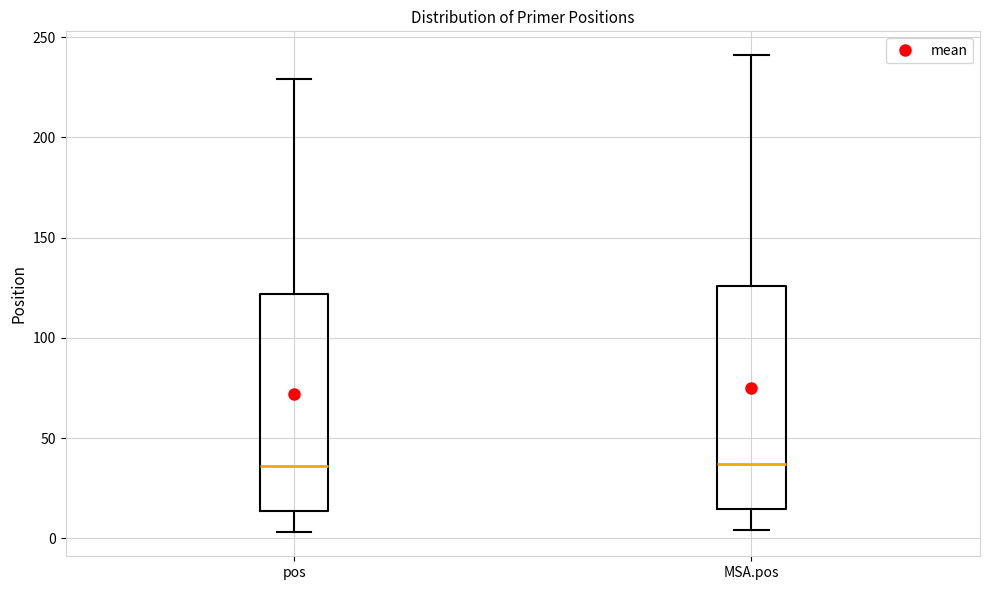

Reading left to right, read every box against the y-axis: the position of its median line, the range the box covers, and the ends of its whiskers. The values are not printed on the chart, so give them approximately, as read against the axis.

pos: median 35, box 15 to 120, whiskers 5 to 230
MSA.pos: median 35, box 15 to 125, whiskers 5 to 240